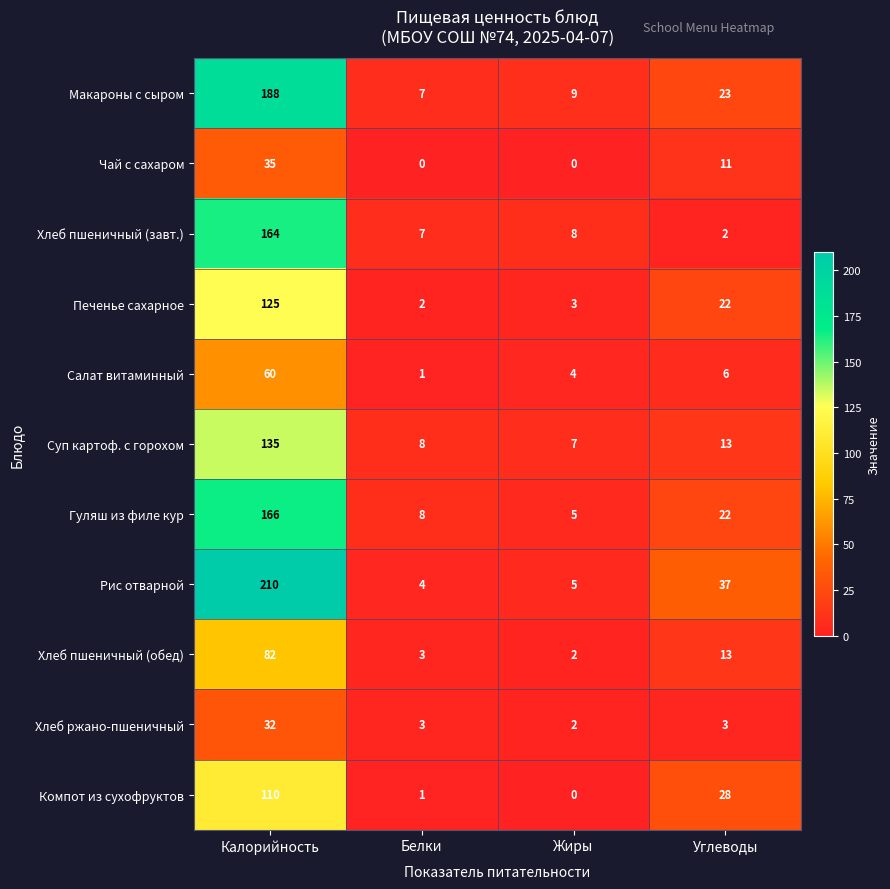

At which label is Компот из сухофруктов closest to 55?

Углеводы